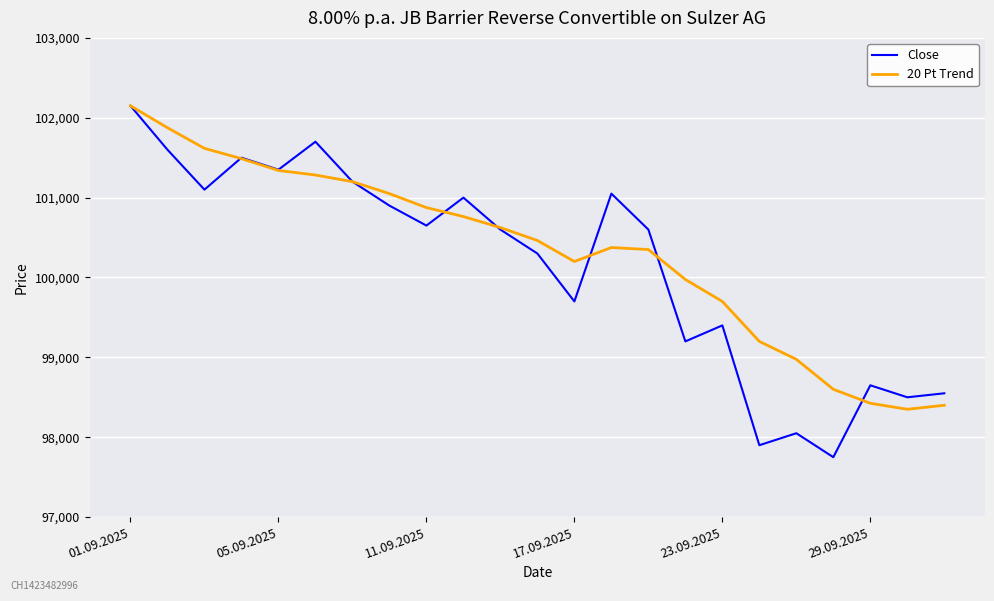

What is the average value of the Close series?

100148